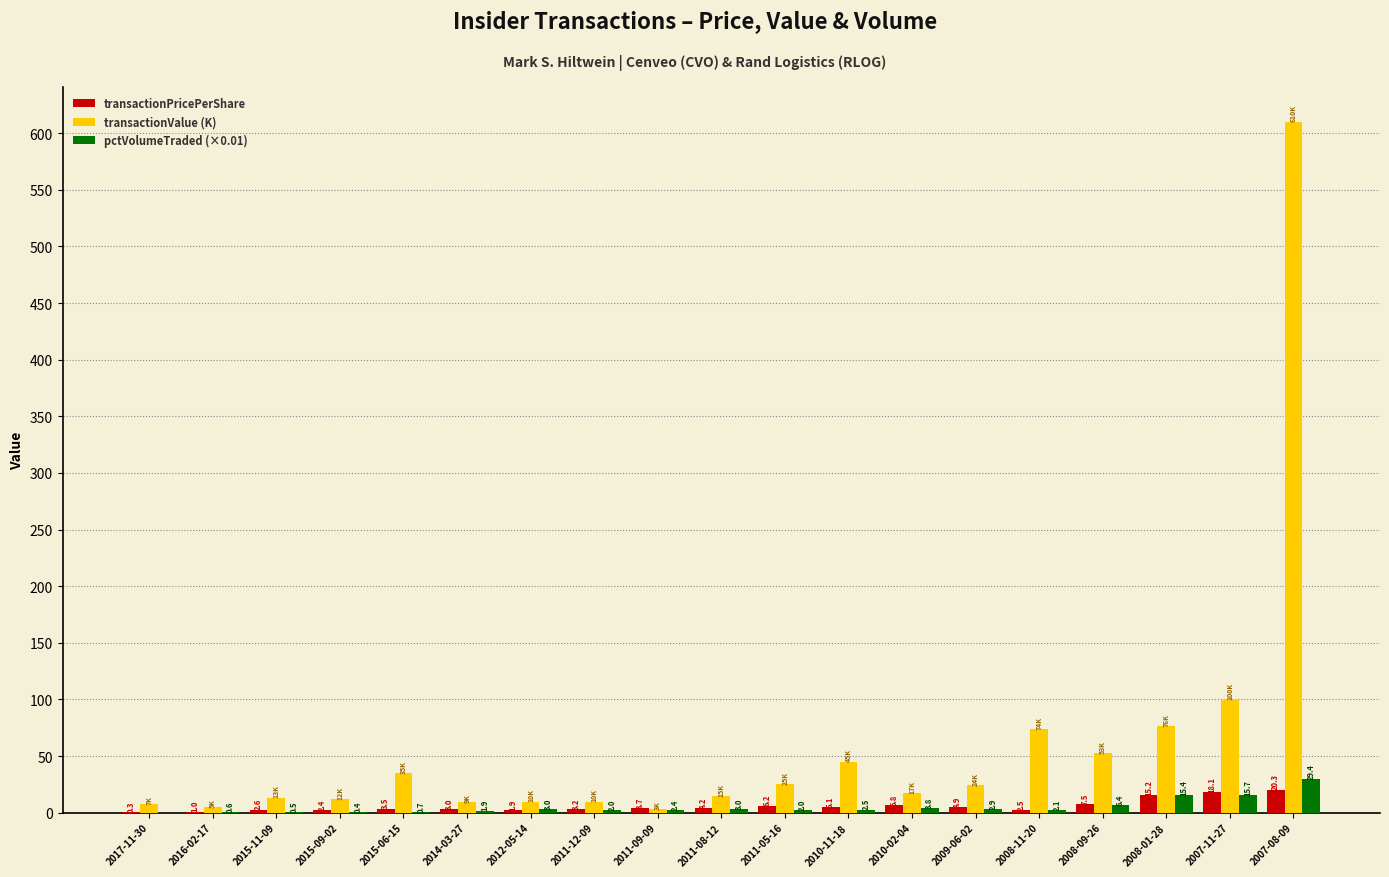

Between 2012-05-14 and 2011-09-09, which series saw the biggest shift?

transactionValue (K)